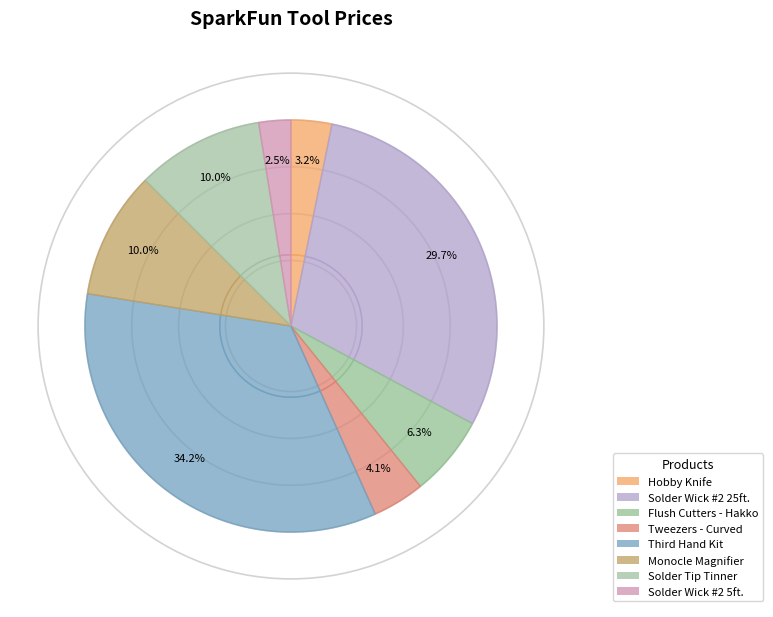

Is it true that Hobby Knife is 3% of the pie?

True